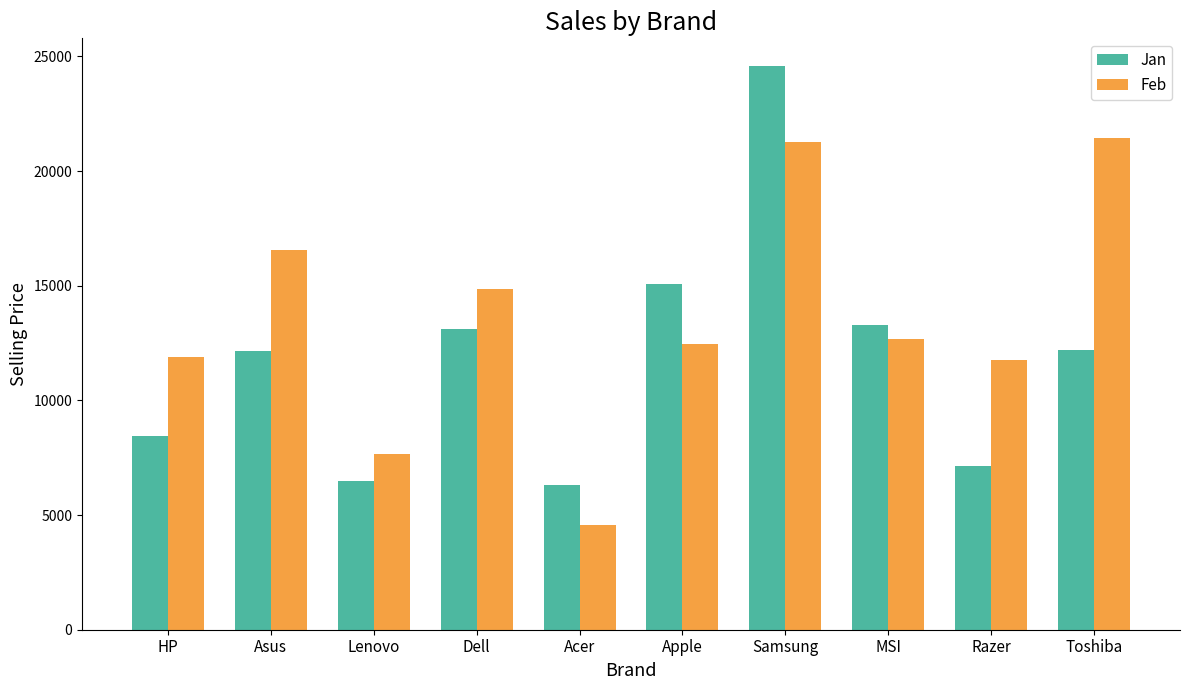

What is the highest value of the Feb series?

21450